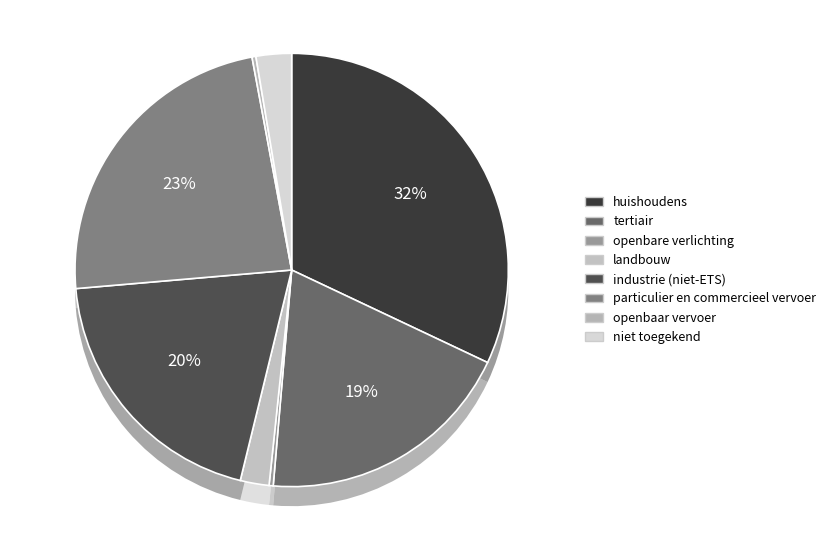

How much of the chart is everything except huishoudens?

68.0%